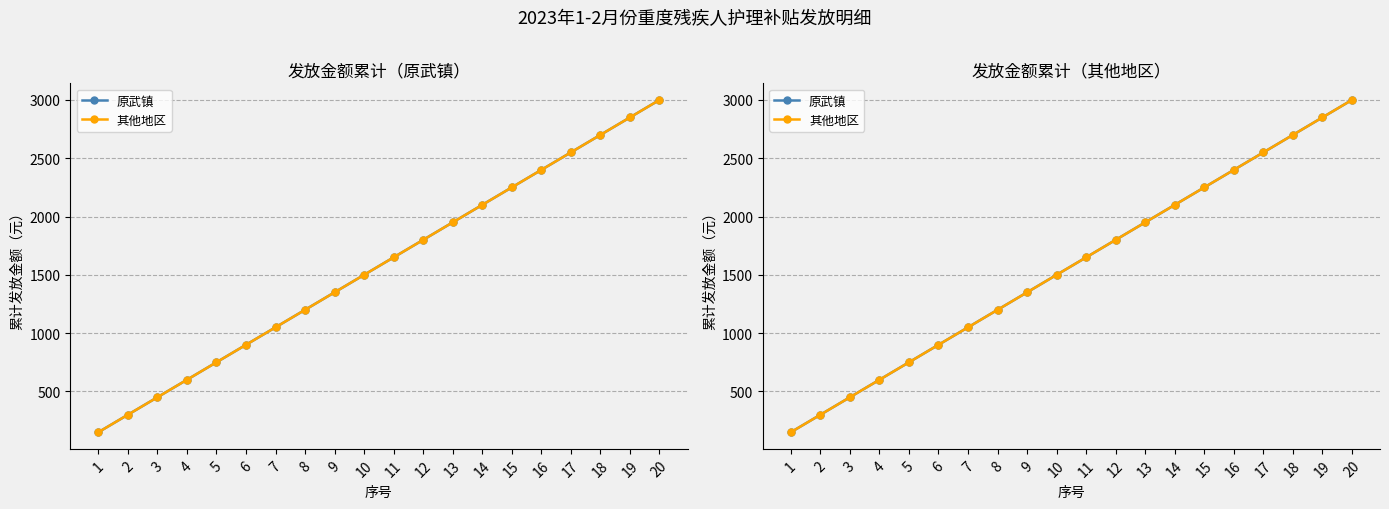

Reading left to right, extract all data points from this chart.

原武镇: 1=150	2=300	3=450	4=600	5=750	6=900	7=1050	8=1200	9=1350	10=1500	11=1650	12=1800	13=1950	14=2100	15=2250	16=2400	17=2550	18=2700	19=2850	20=3000
其他地区: 1=150	2=300	3=450	4=600	5=750	6=900	7=1050	8=1200	9=1350	10=1500	11=1650	12=1800	13=1950	14=2100	15=2250	16=2400	17=2550	18=2700	19=2850	20=3000